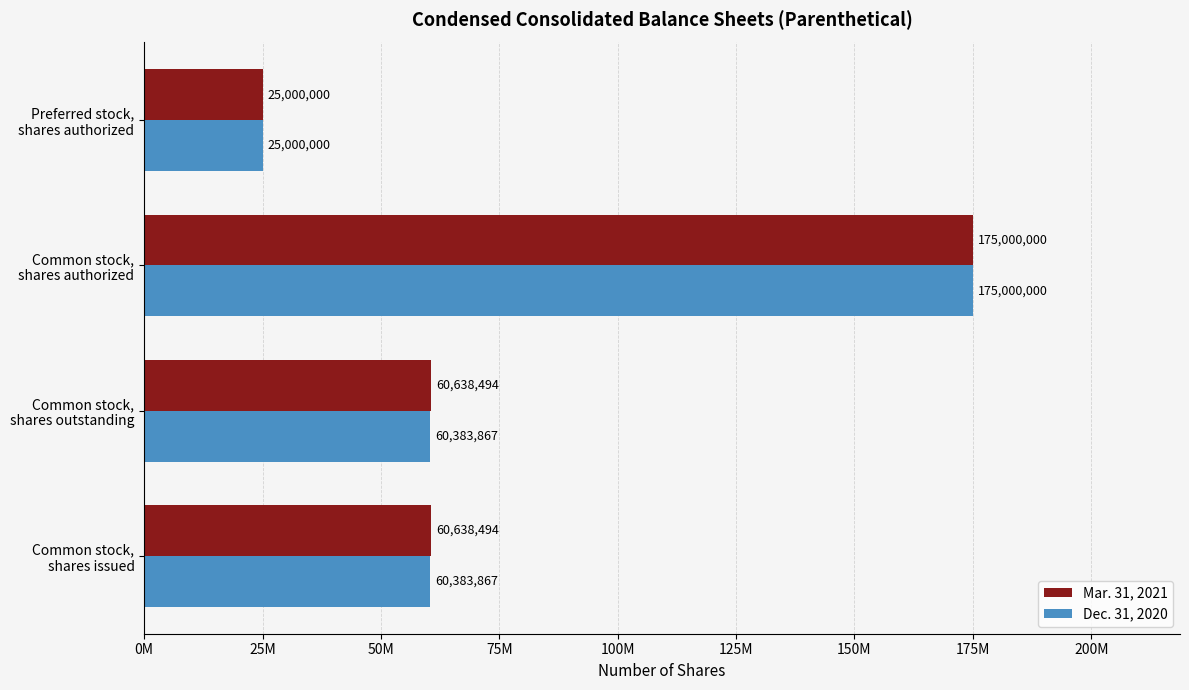

Which label corresponds to the smallest value in the chart?

Preferred stock,
shares authorized